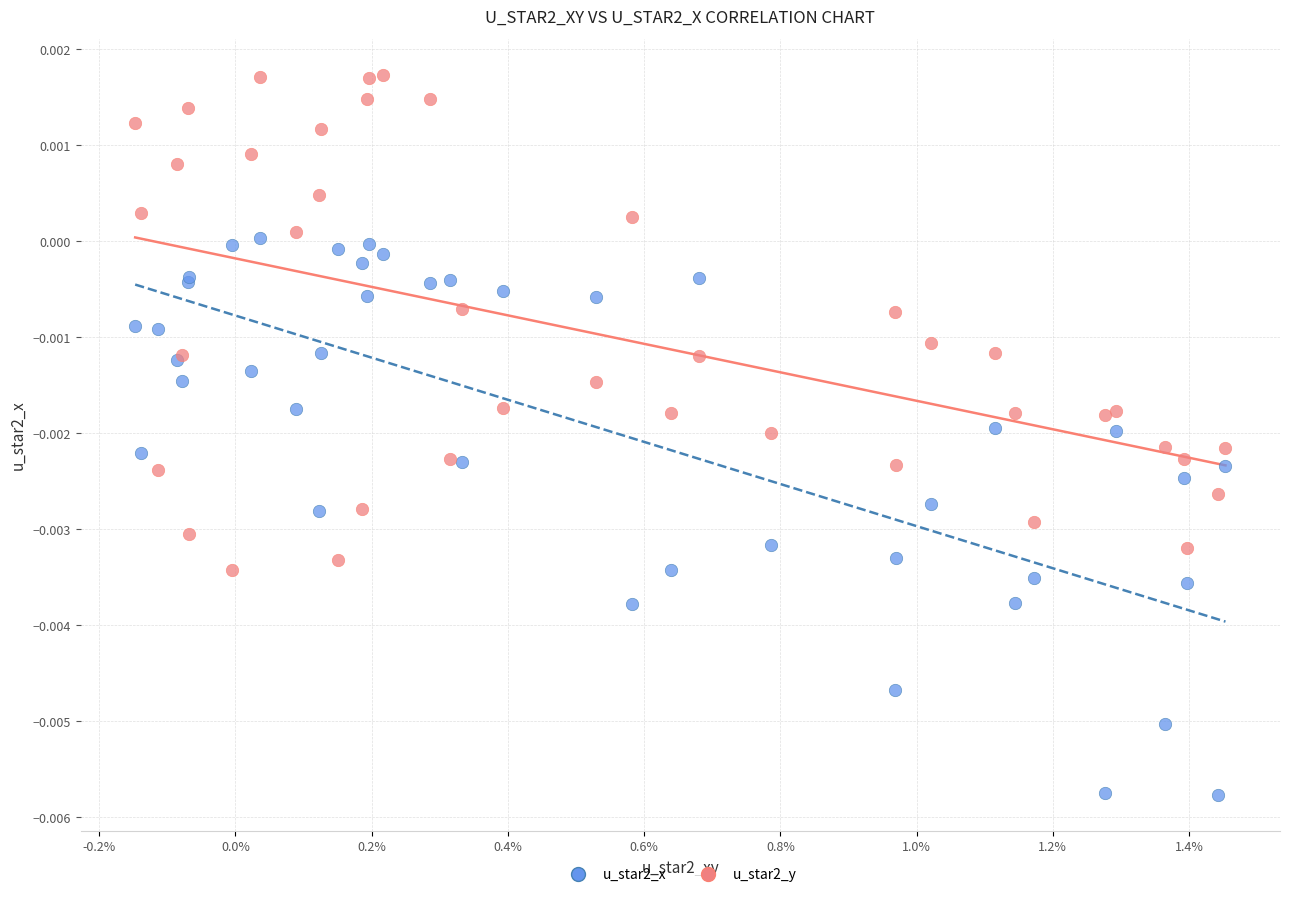

Which series reaches the minimum Y coordinate?

u_star2_x